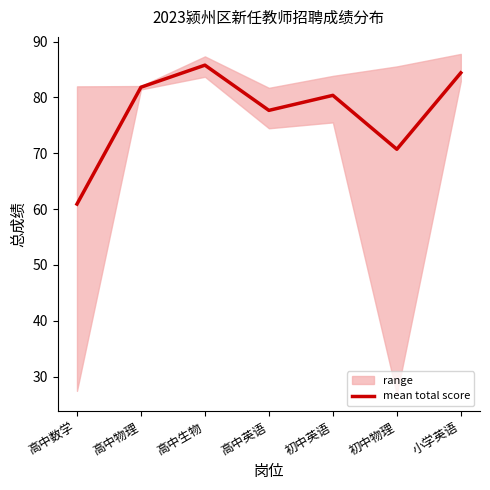

List the labels in order of value, largest first.

高中生物, 小学英语, 高中物理, 初中英语, 高中英语, 初中物理, 高中数学